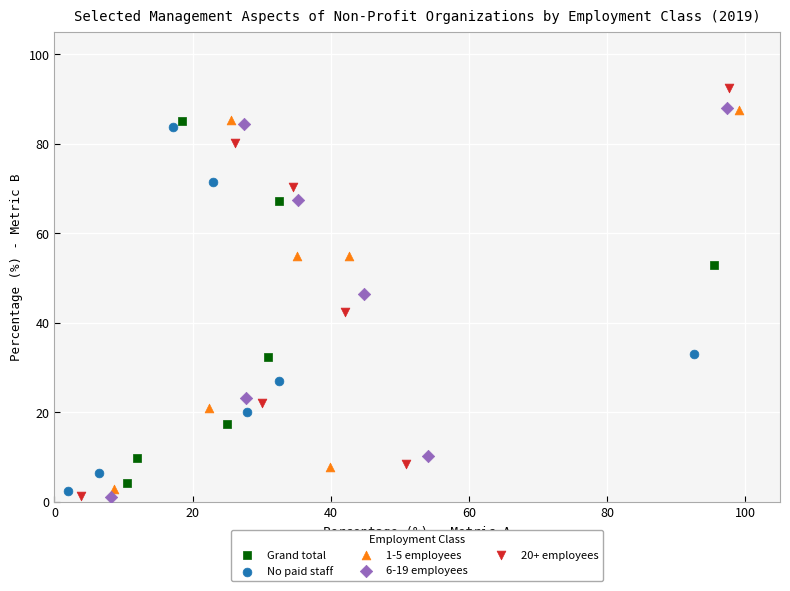

Which series contains the highest Y value?

20+ employees